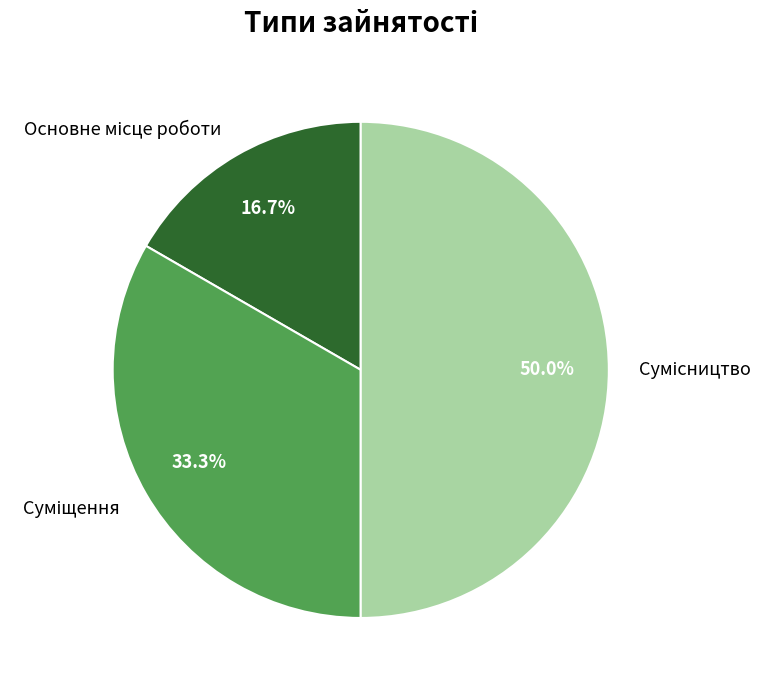

To the nearest percent, what is the average slice percentage?

33%